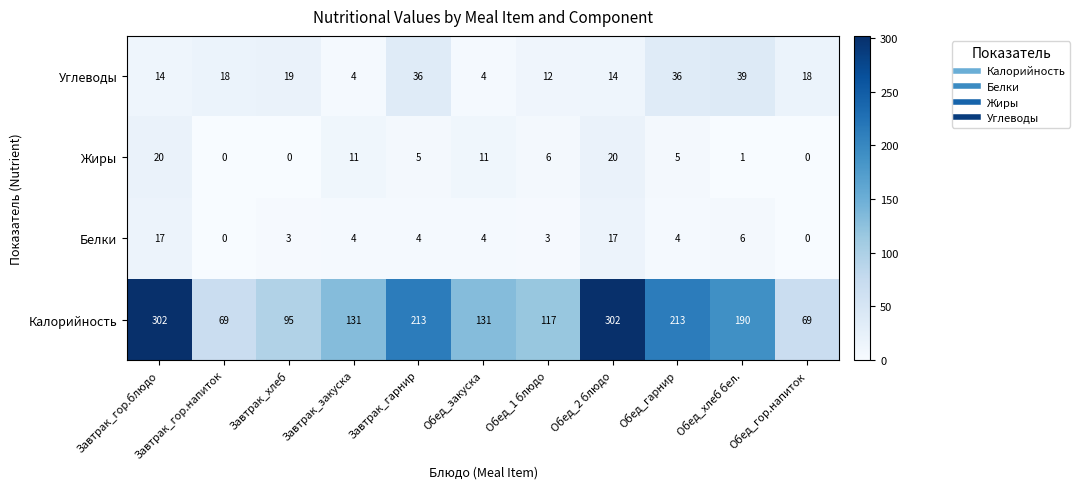

Which series changed the most between Завтрак_гор.блюдо and Завтрак_хлеб?

Калорийность